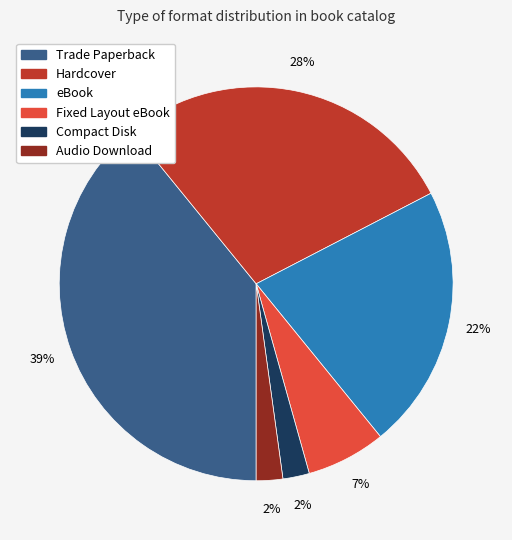

True or false: Audio Download accounts for 2% of the total.

True